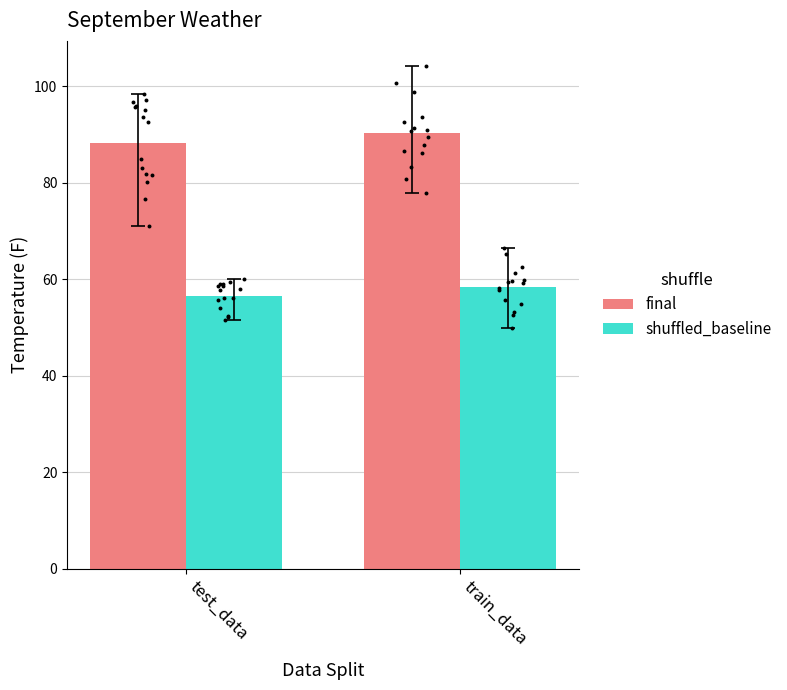

What is the total value across all series at test_data?

144.8